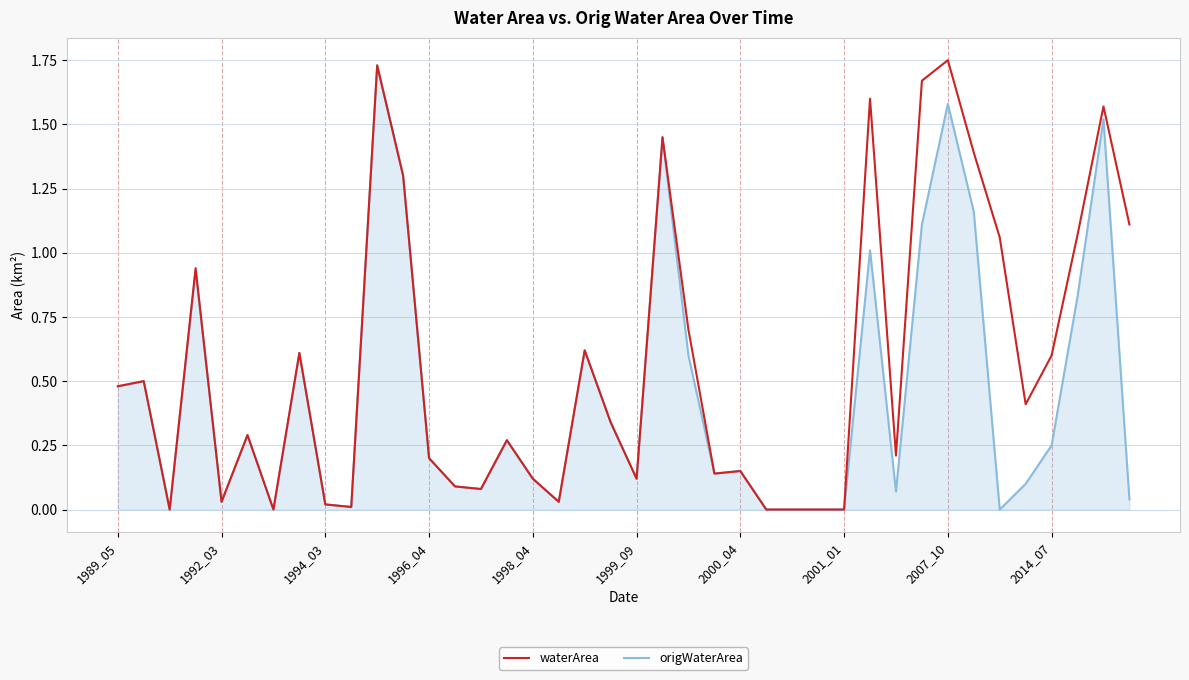

List the series in order of their overall mean, highest first.

waterArea, origWaterArea